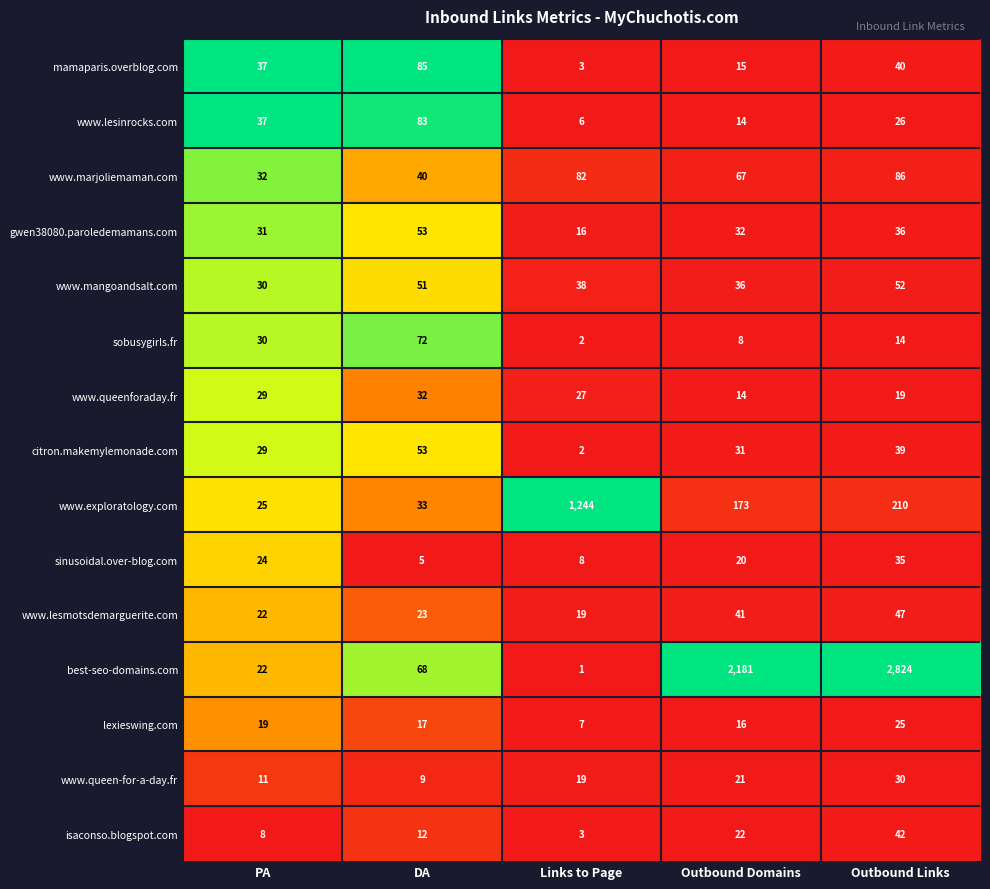

Which label corresponds to the smallest value in the chart?

Links to Page